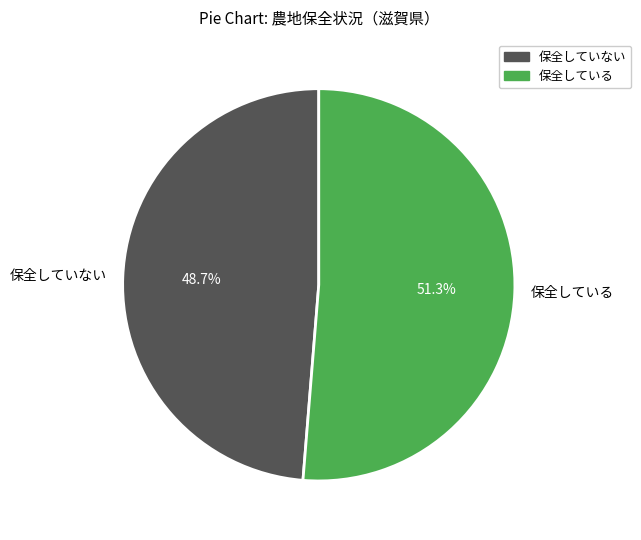

Which has a higher value, 保全していない or 保全している?

保全している